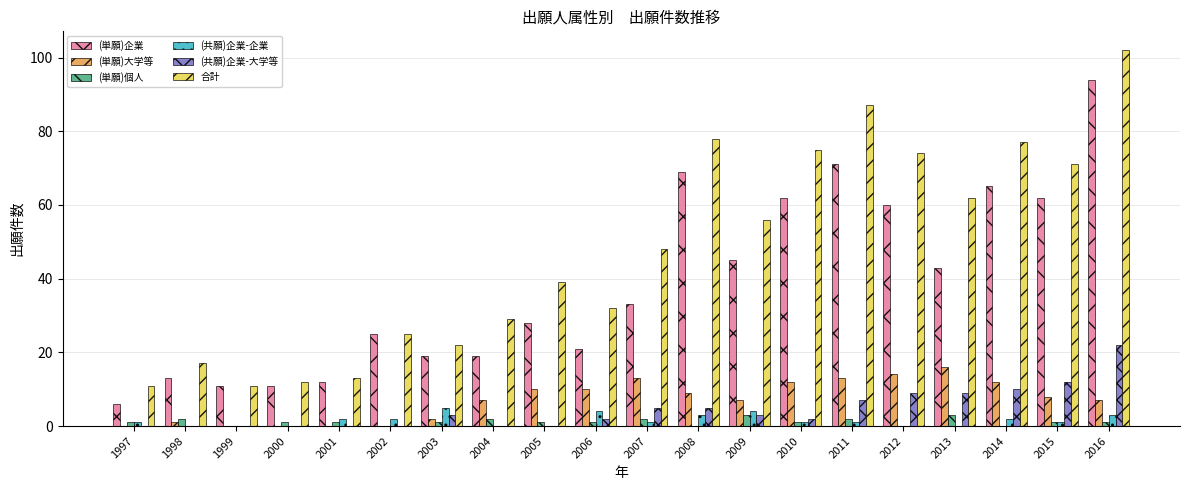

How many groups of bars are there?

20